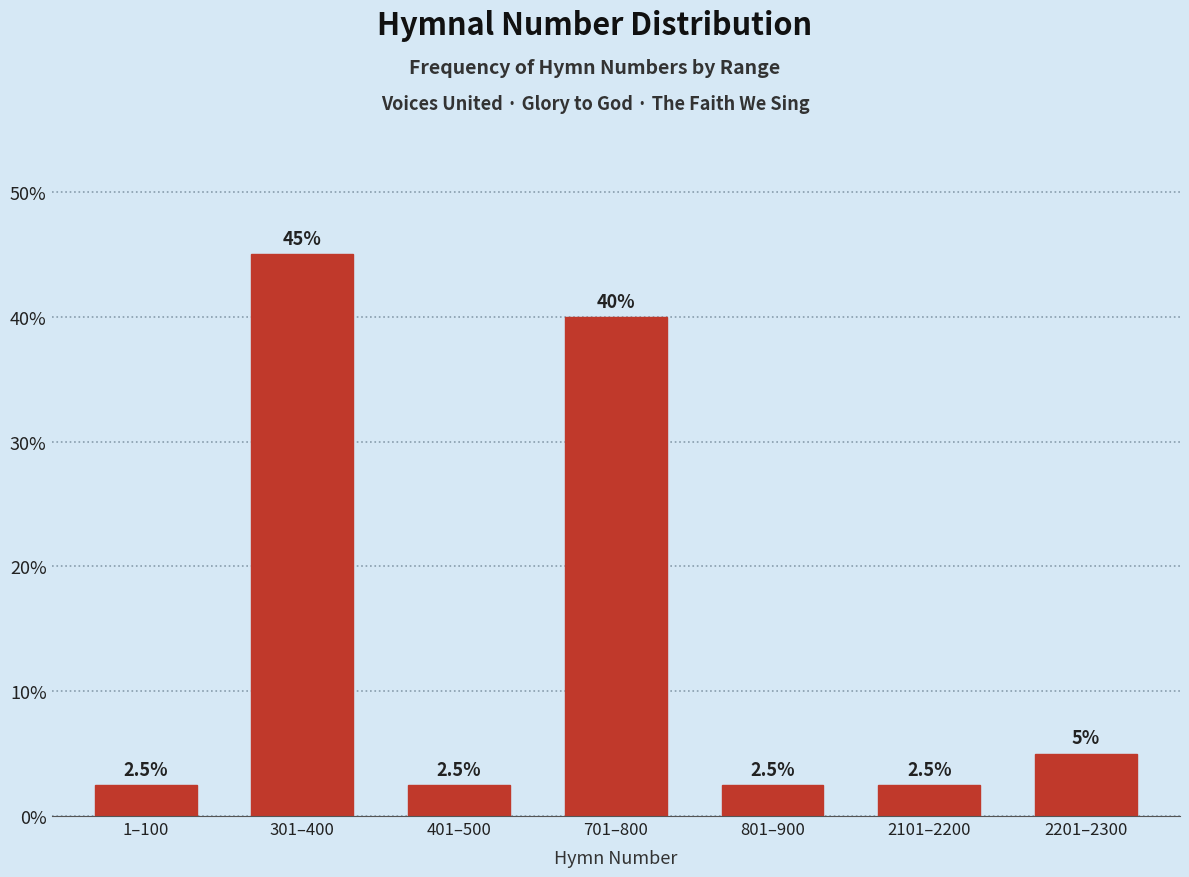

Reading right to left, transcribe all the data shown in this chart.

2201–2300=5.0	2101–2200=2.5	801–900=2.5	701–800=40.0	401–500=2.5	301–400=45.0	1–100=2.5